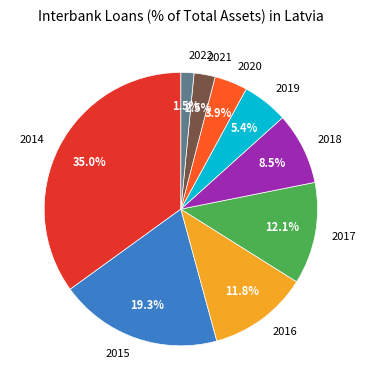

Which slice is the largest?

2014